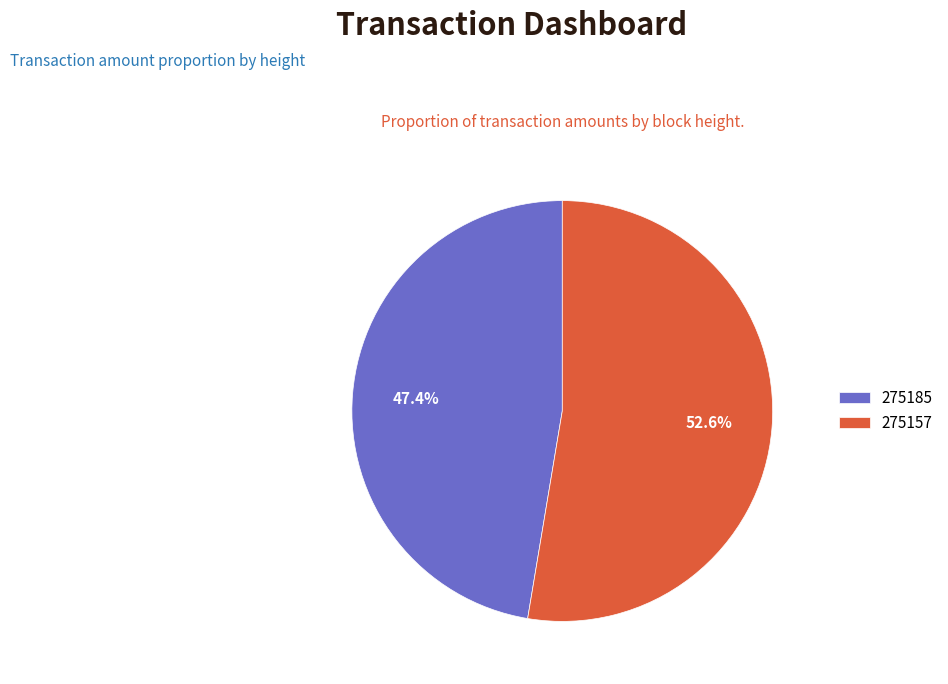

What is the largest slice in the pie chart?

275157